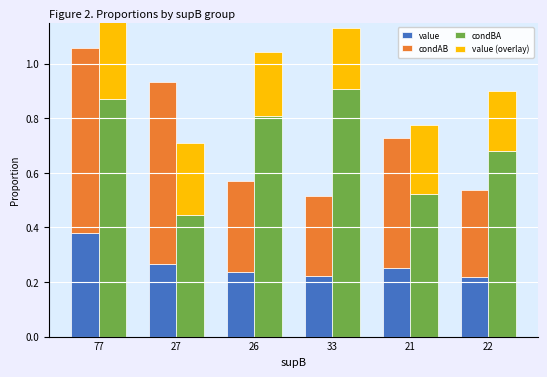

At how many categories does at least one series exceed 1?

3